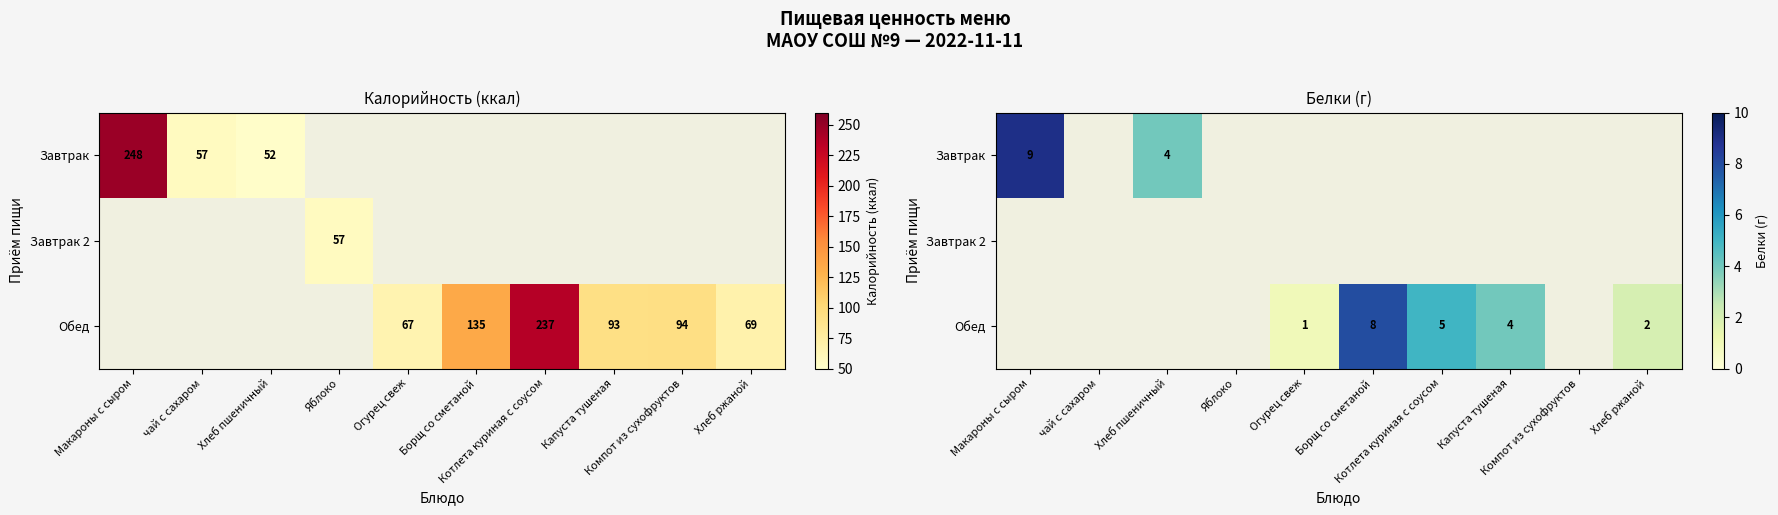

What is the difference between the maximum and minimum values in the Завтрак series?

5.0